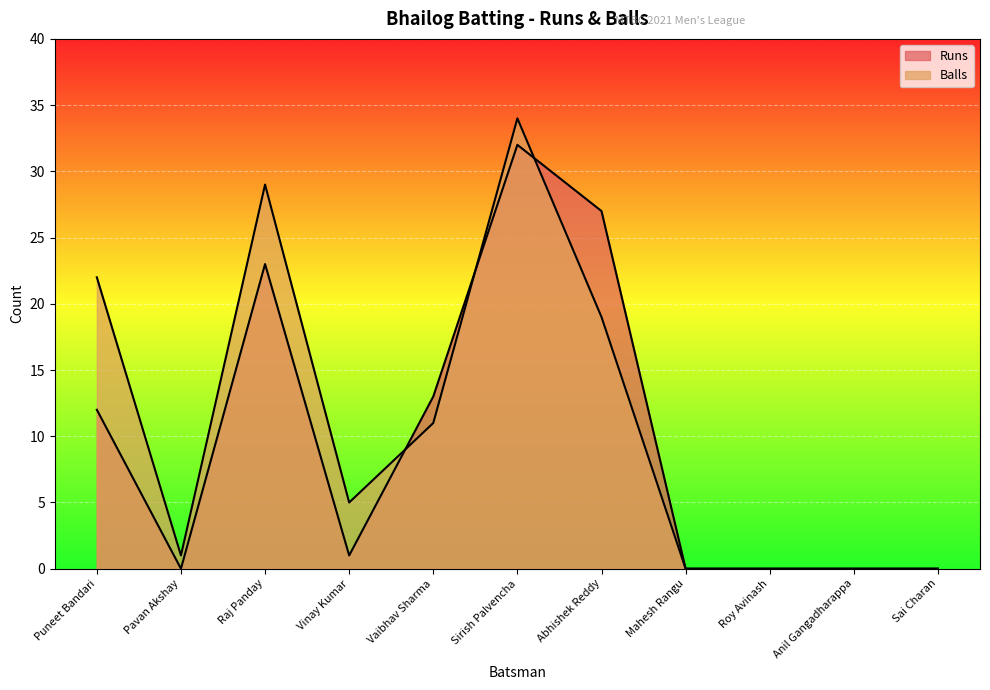

Which series has the largest total across all categories?

Balls